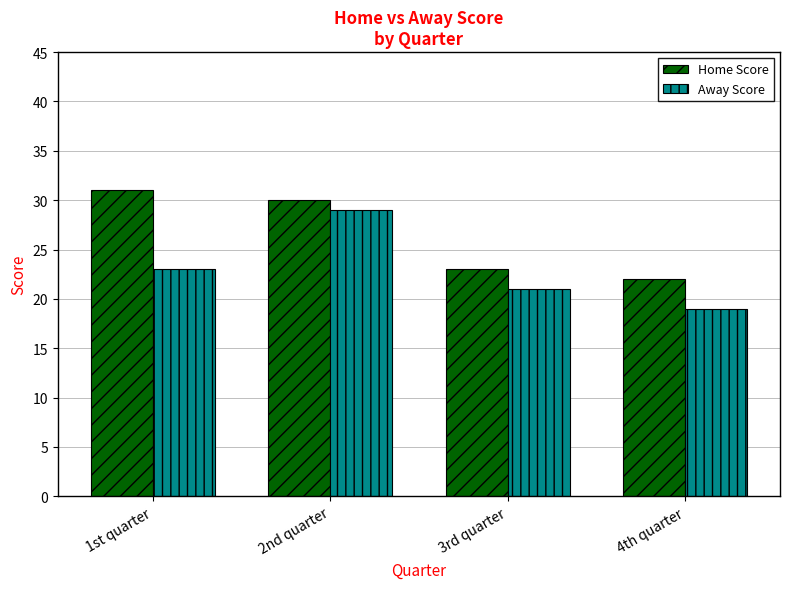

Reading right to left, extract all data points from this chart.

Home Score: 22	23	30	31
Away Score: 19	21	29	23